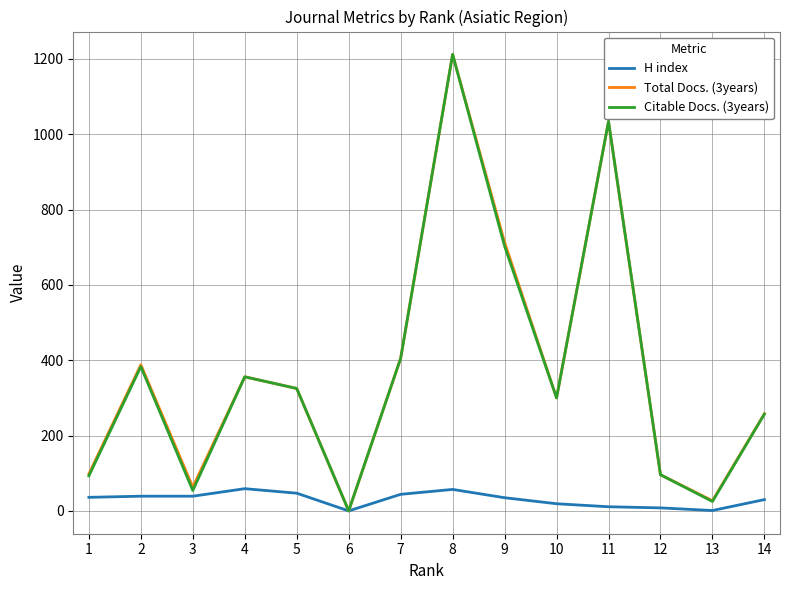

Is the value of H index at 4 greater than the value of Citable Docs. (3years) at 10?

No